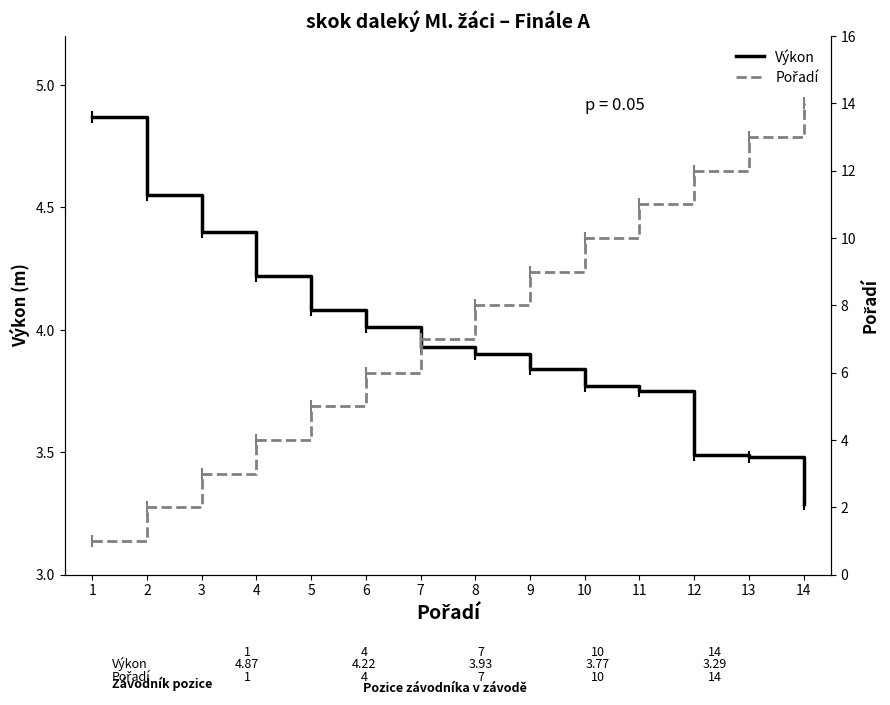

Which has a higher value, 11 or 3?

3